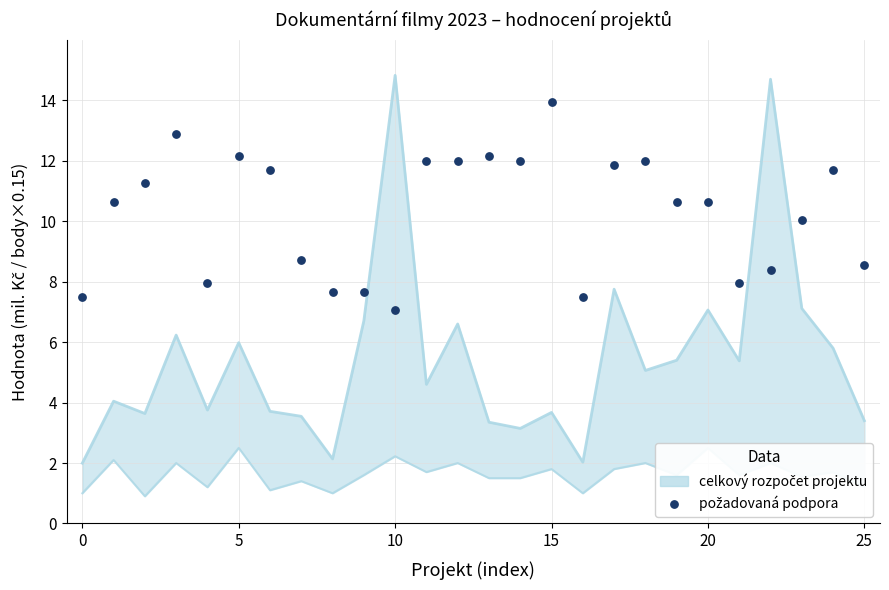

Between 0 and 10, which is larger?

10